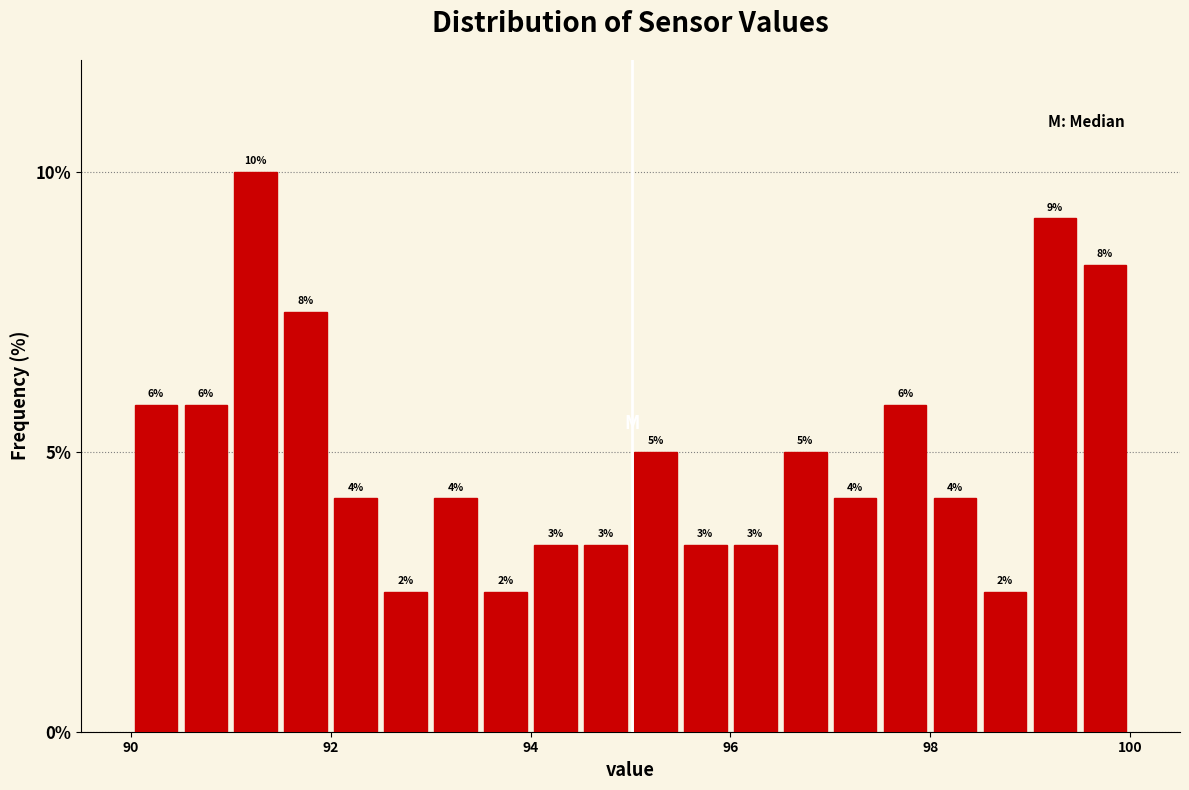

Read against the x-axis, roughly where is the centre of the tallest bar?

91.2